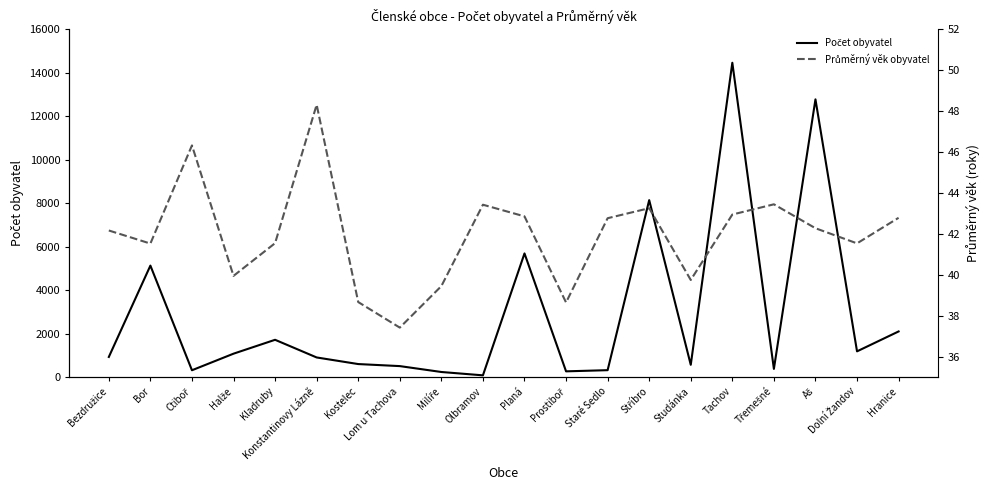

What is the sum of all Počet obyvatel values?

57396.0